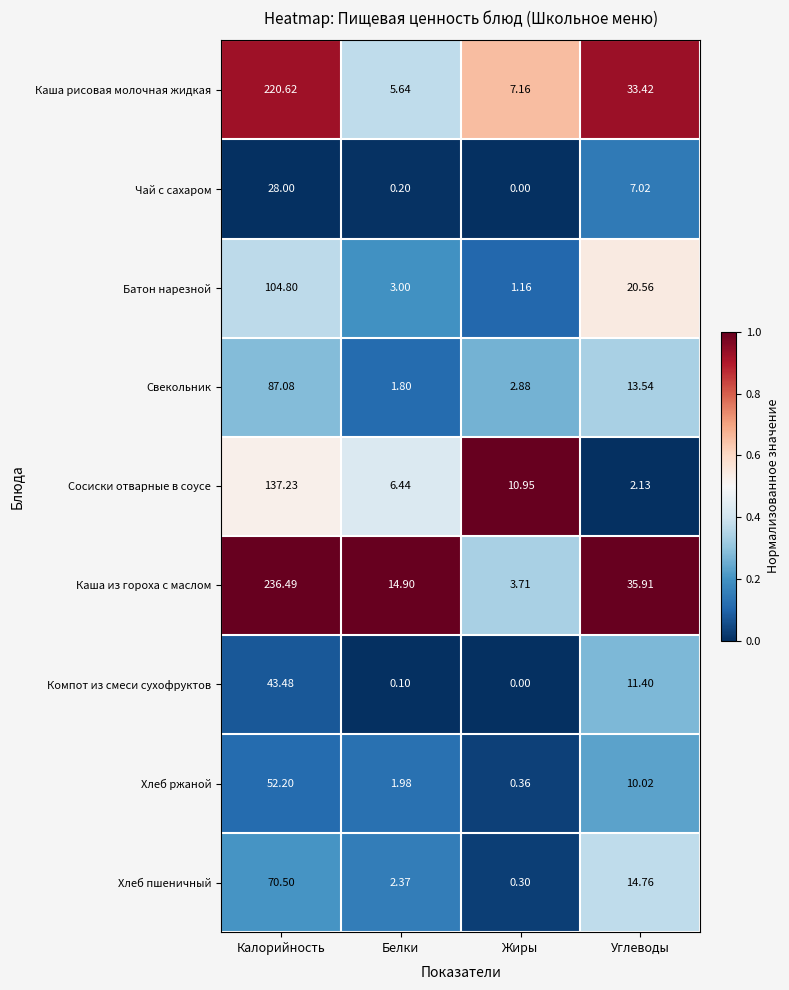

What is the difference between the highest and lowest values at Углеводы?

33.8